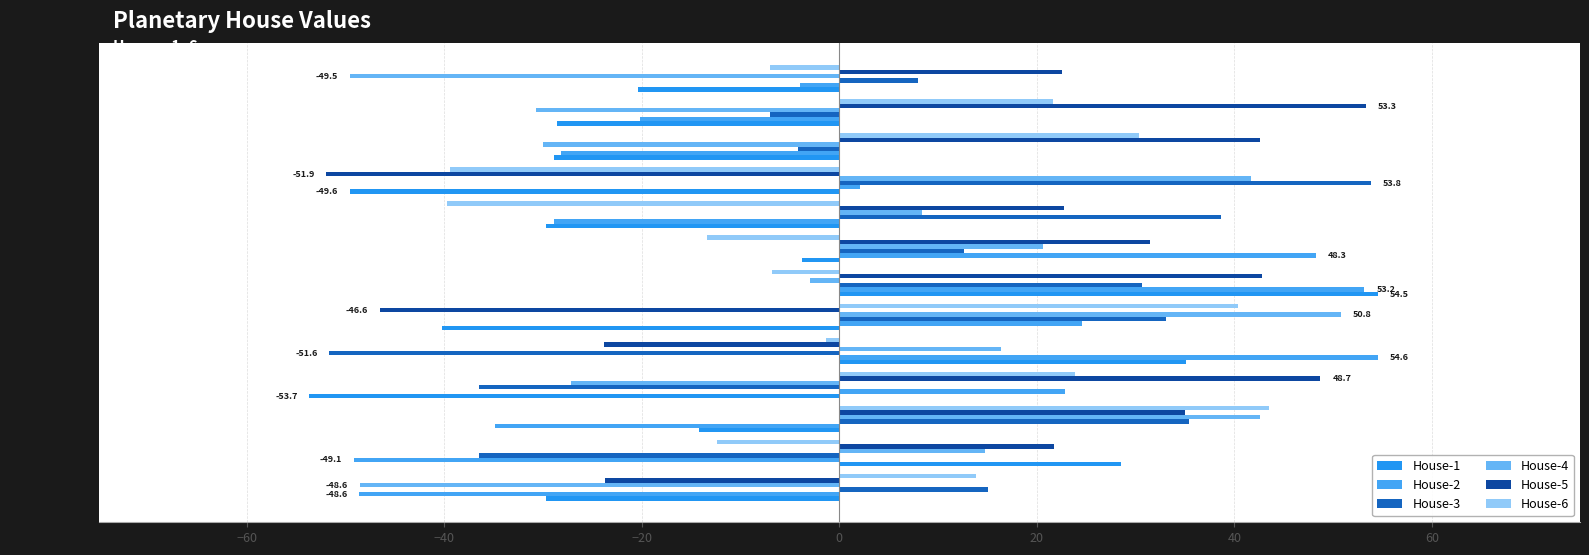

Count the number of categories in the chart.

13